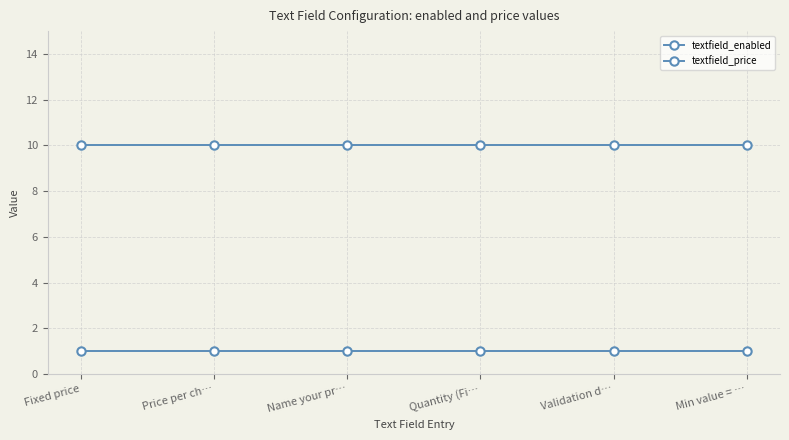

How many distinct data groups are displayed?

2